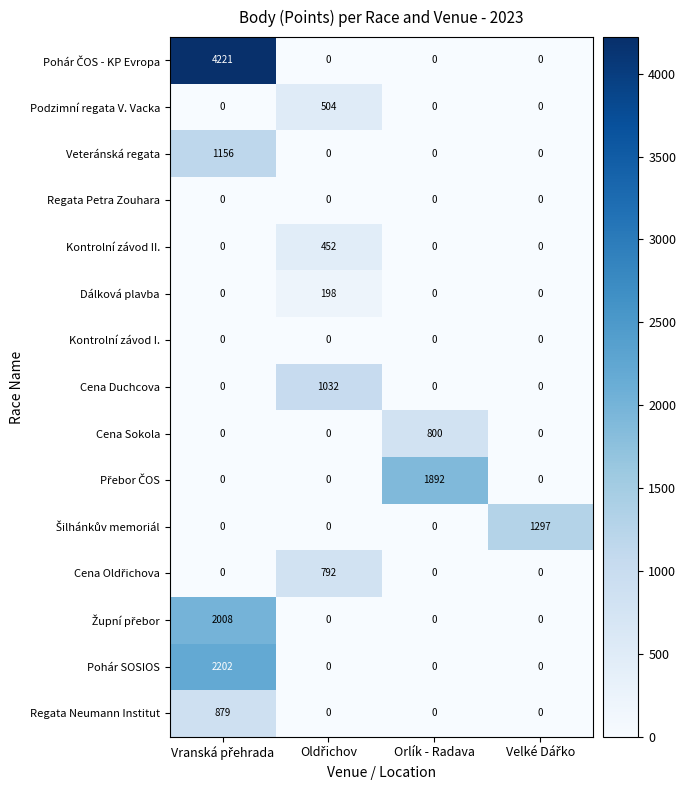

What is the difference between the maximum and minimum values in the Podzimní regata V. Vacka series?

504